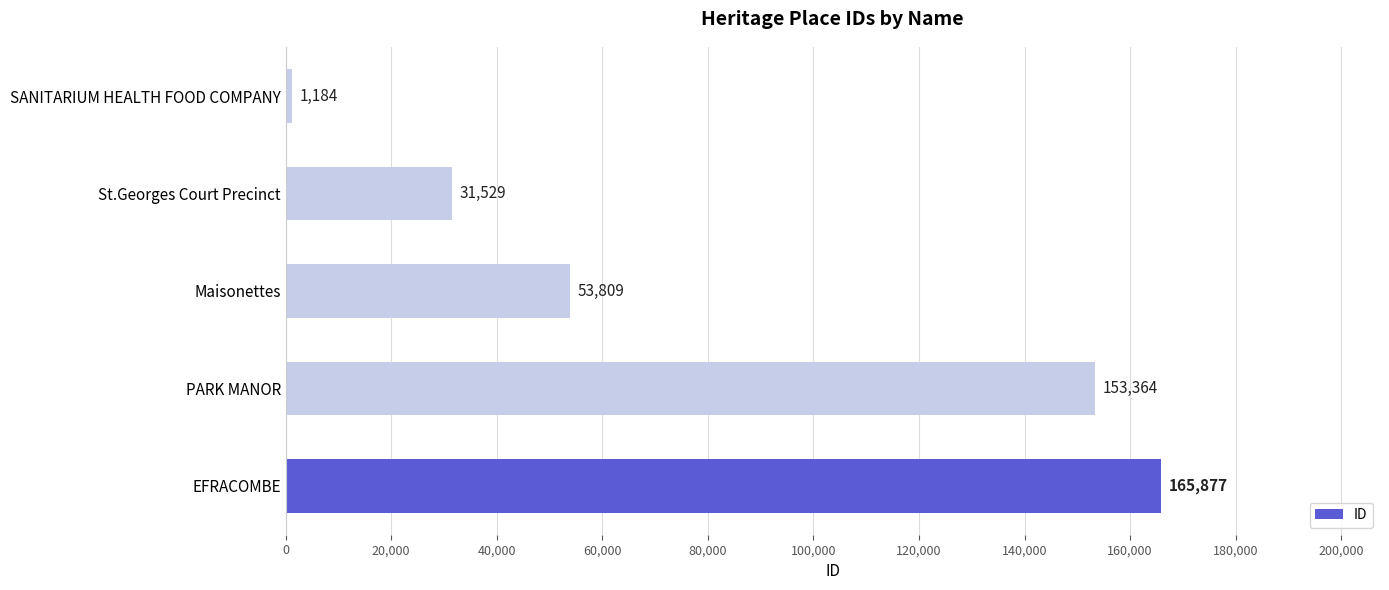

List the labels in order of value, smallest first.

SANITARIUM HEALTH FOOD COMPANY, St.Georges Court Precinct, Maisonettes, PARK MANOR, EFRACOMBE